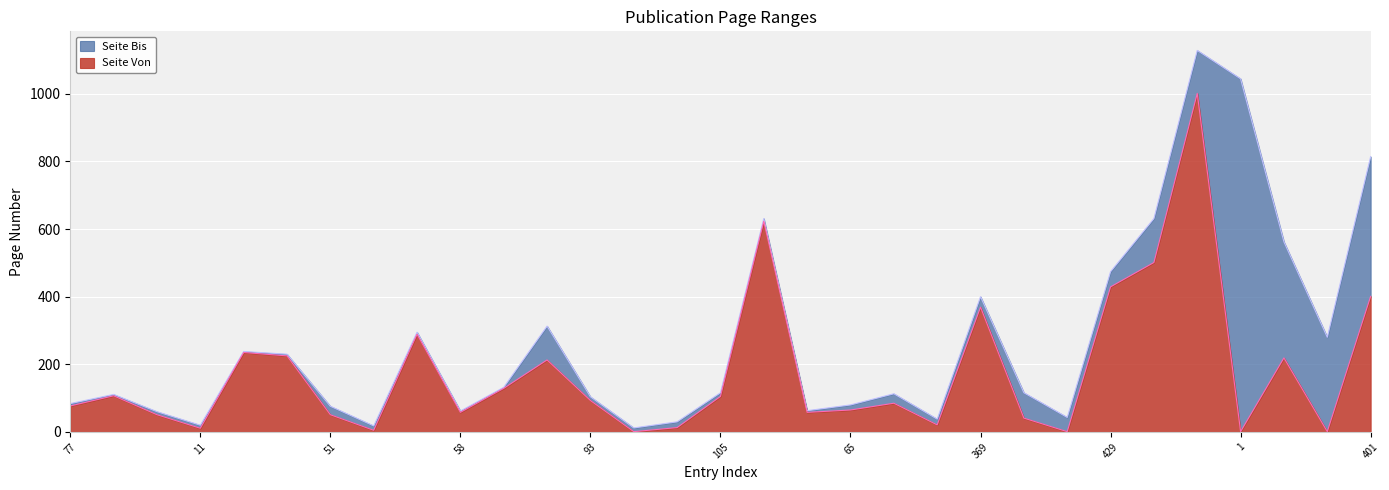

At which label does Seite Von first exceed 85?

107